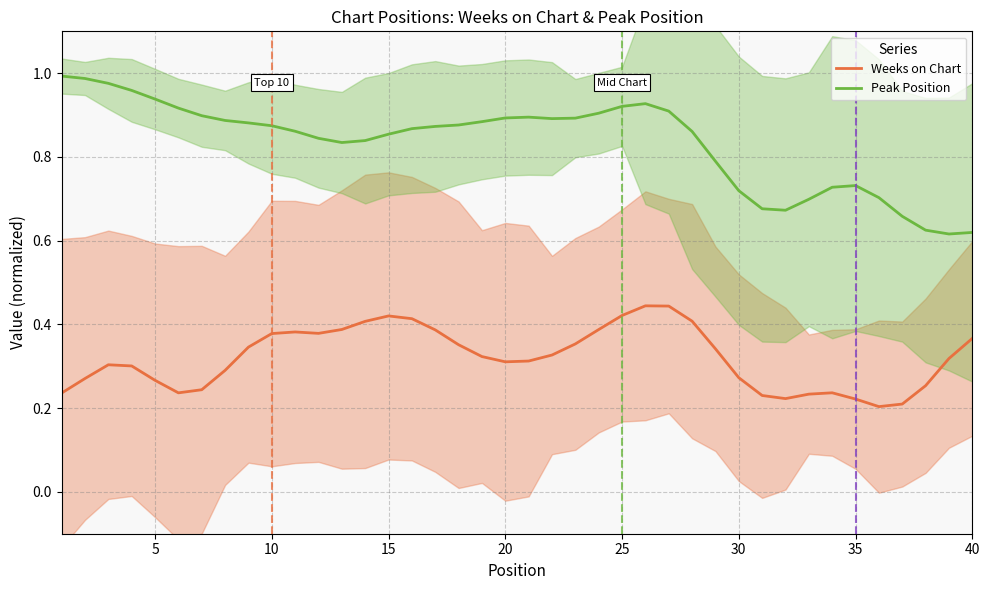

True or false: Peak Position and Weeks on Chart cross at least once.

False